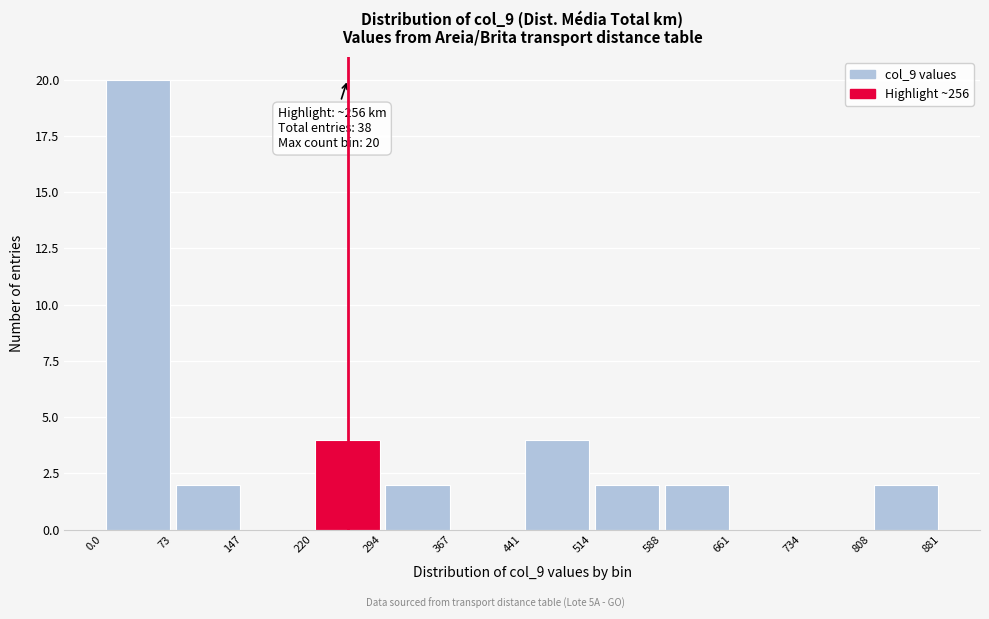

Over which range of the x-axis is the bar tallest?

0.0 to 73